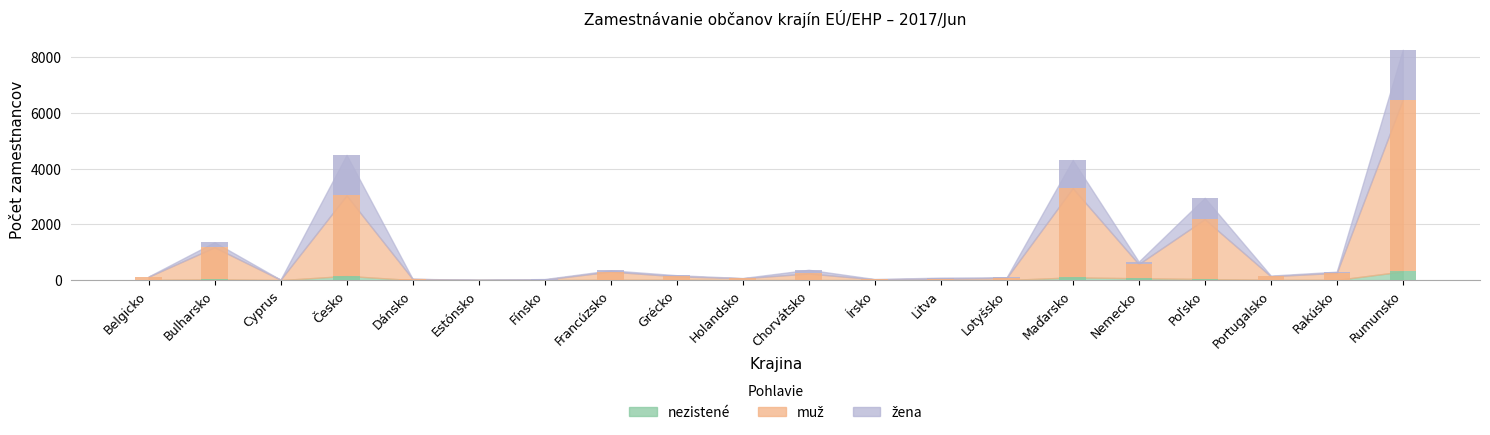

Rank the series at Lotyšsko from highest to lowest value.

muž, žena, nezistené